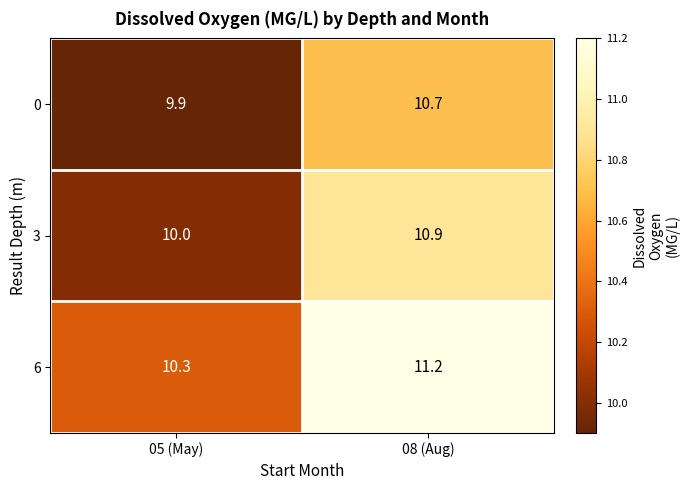

List the series in order of their overall mean, highest first.

6, 3, 0